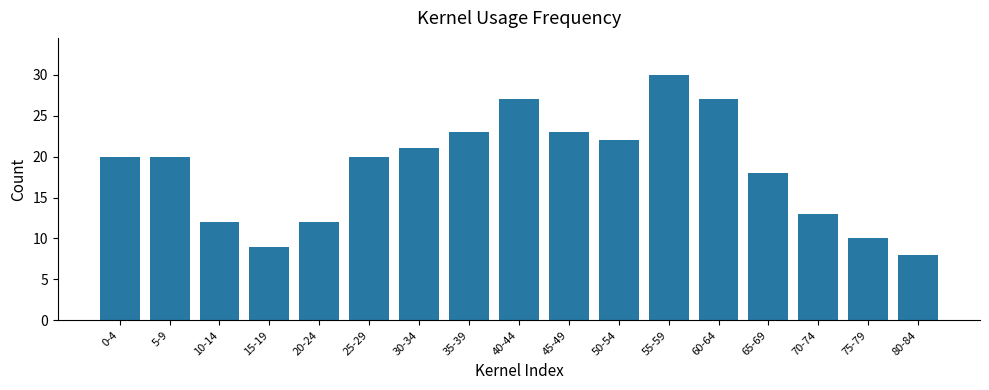

The chart shows a value of 10 at 30-34. True or false?

False